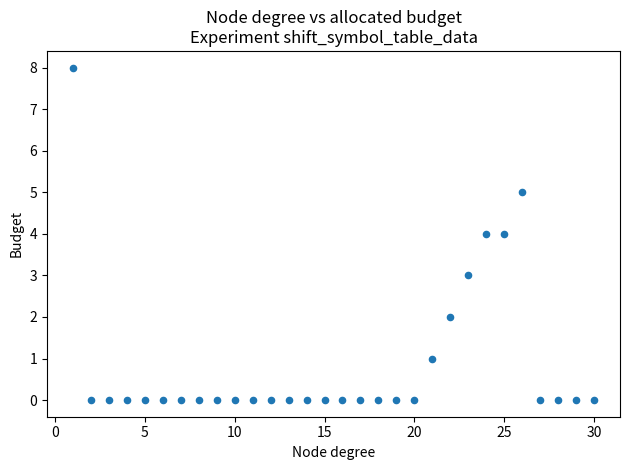

What is the range of X values (max minus min)?

29